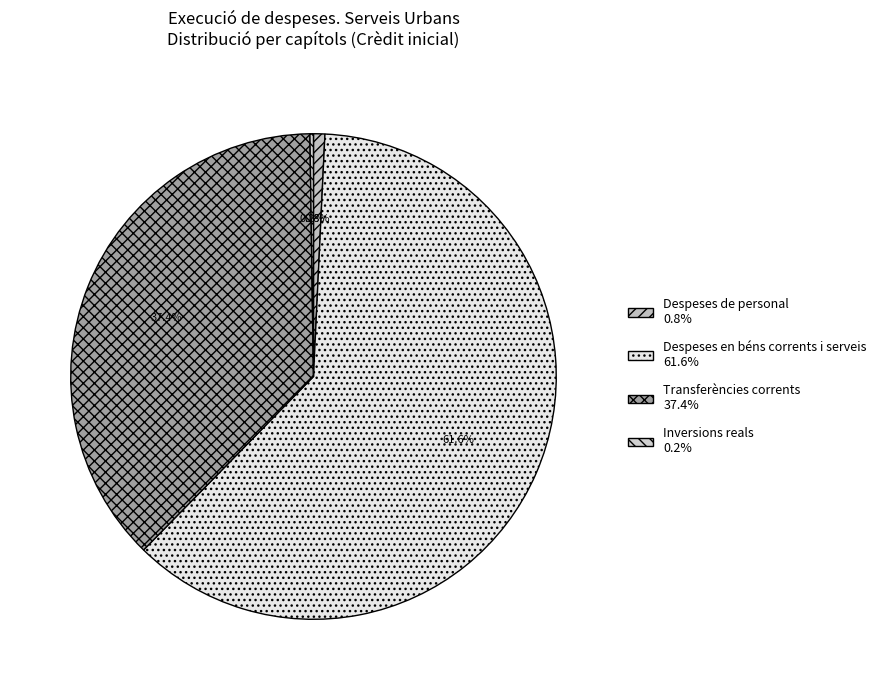

Rank the categories by value from lowest to highest.

Inversions reals, Despeses de personal, Transferències corrents, Despeses en béns corrents i serveis